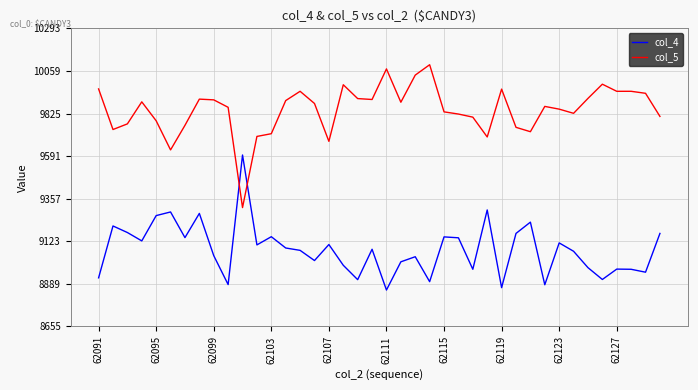

Which series has the largest range (max minus min)?

col_5